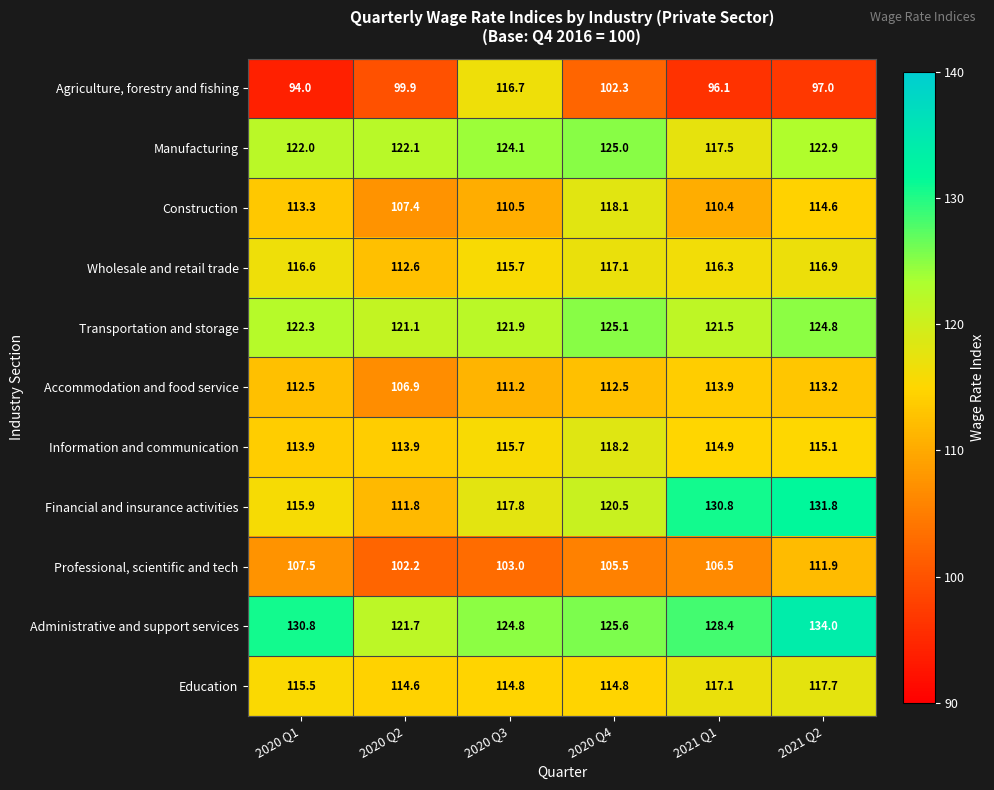

What is the sum of the Education values at 2020 Q1 and 2021 Q1?

232.6